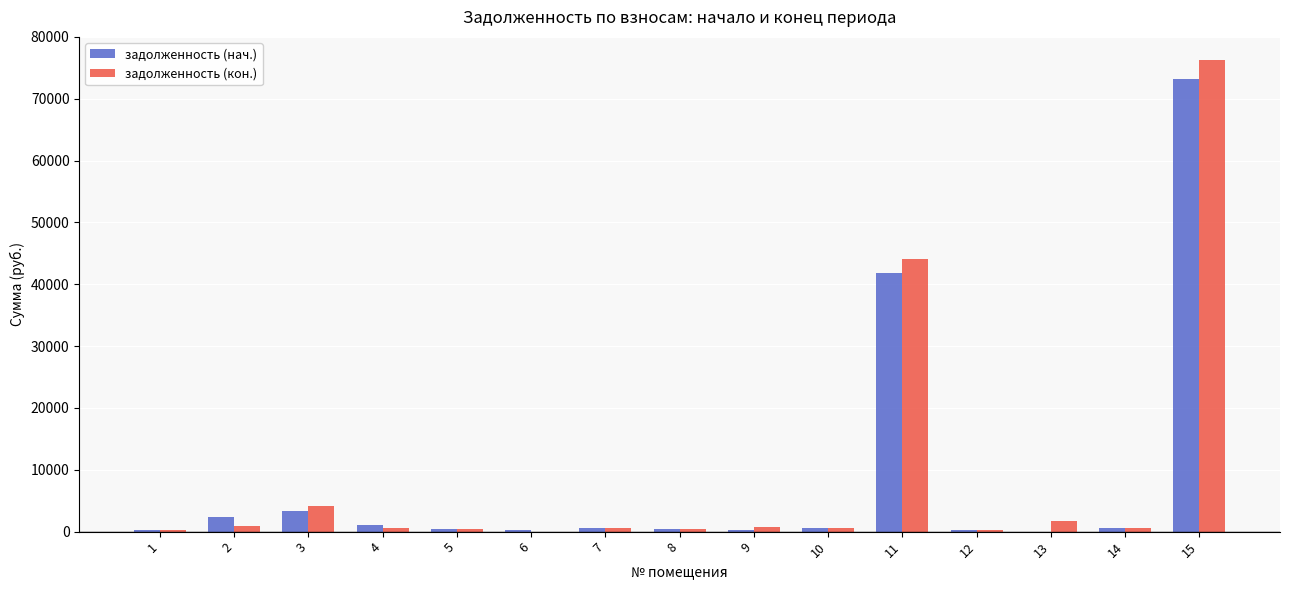

At which label is задолженность (нач.) closest to 36569?

11